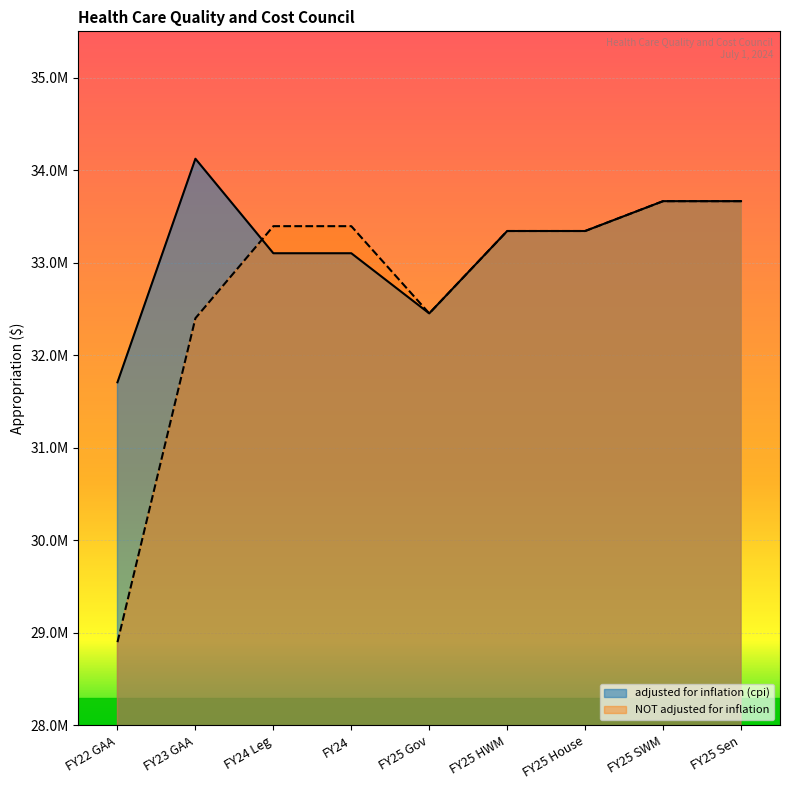

What position from the left is FY25 House?

7